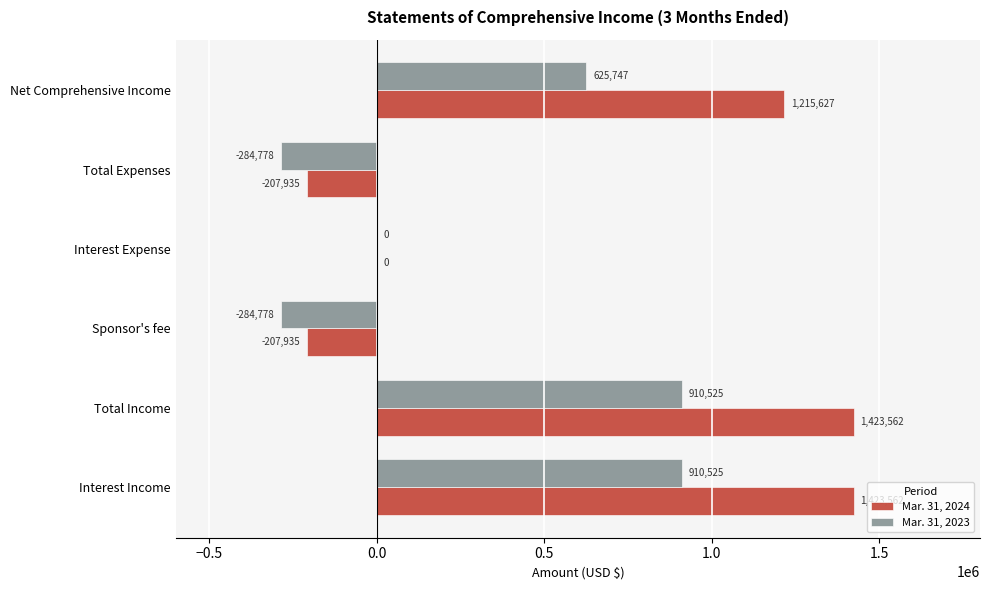

Which series changed the most between Sponsor's fee and Interest Expense?

Mar. 31, 2023